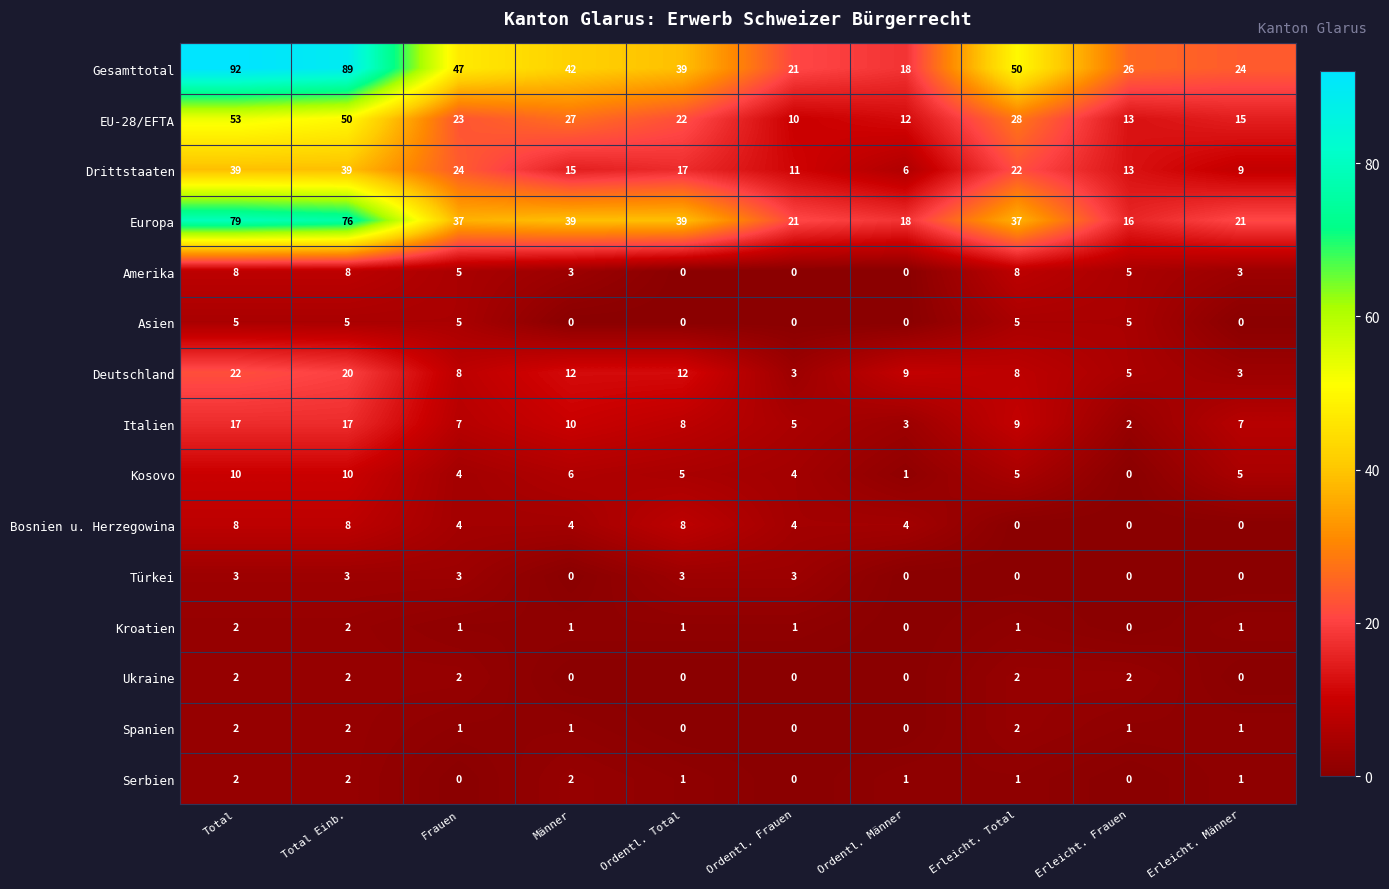

How many values in Asien are above zero?

5